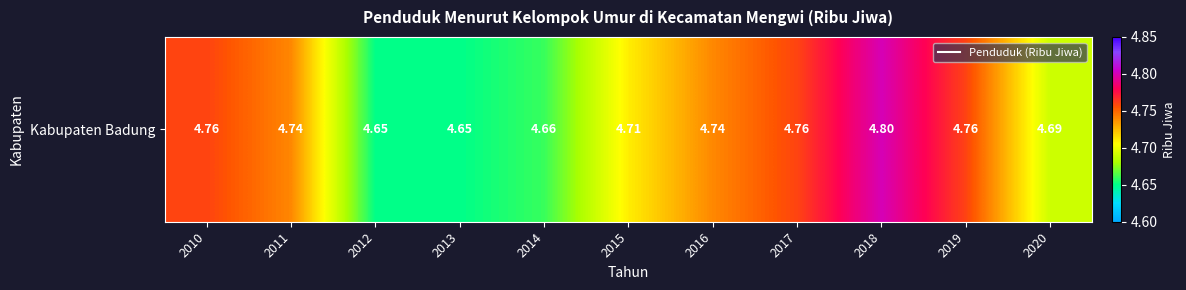

Count the number of data series in this chart.

1